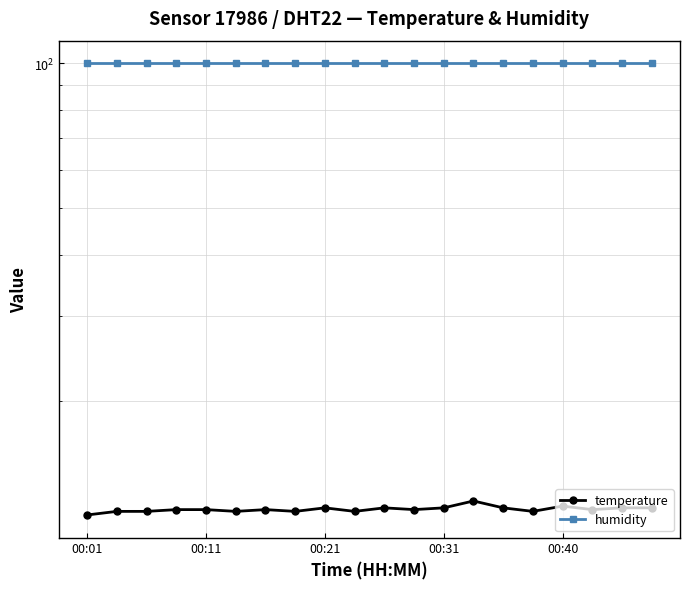

Which category has the lowest value across all series?

00:01